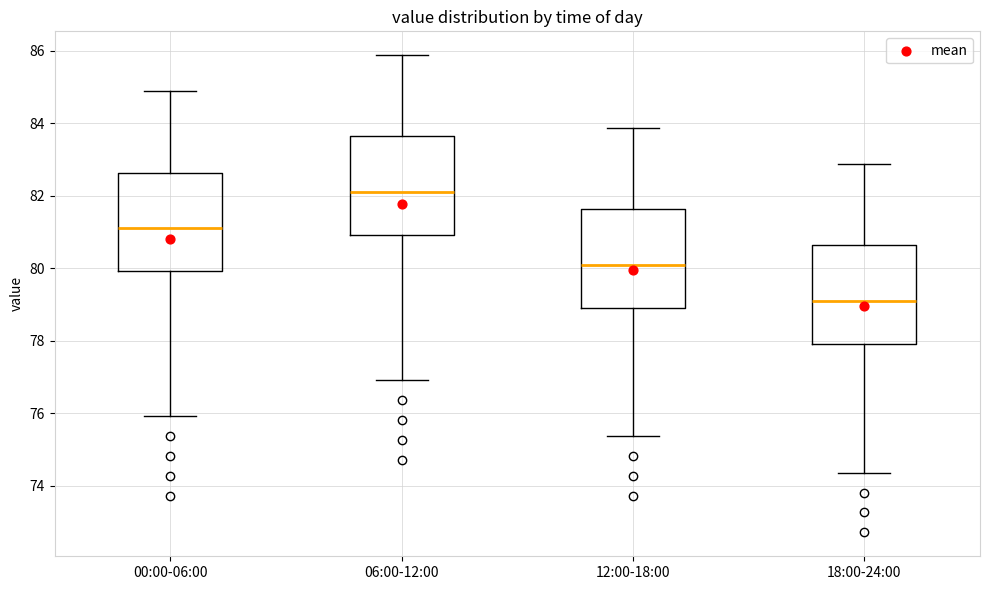

Where does the median line of the box for 12:00-18:00 sit on the y-axis? The values are not printed on the chart, so give them approximately, as read against the axis.

80.2